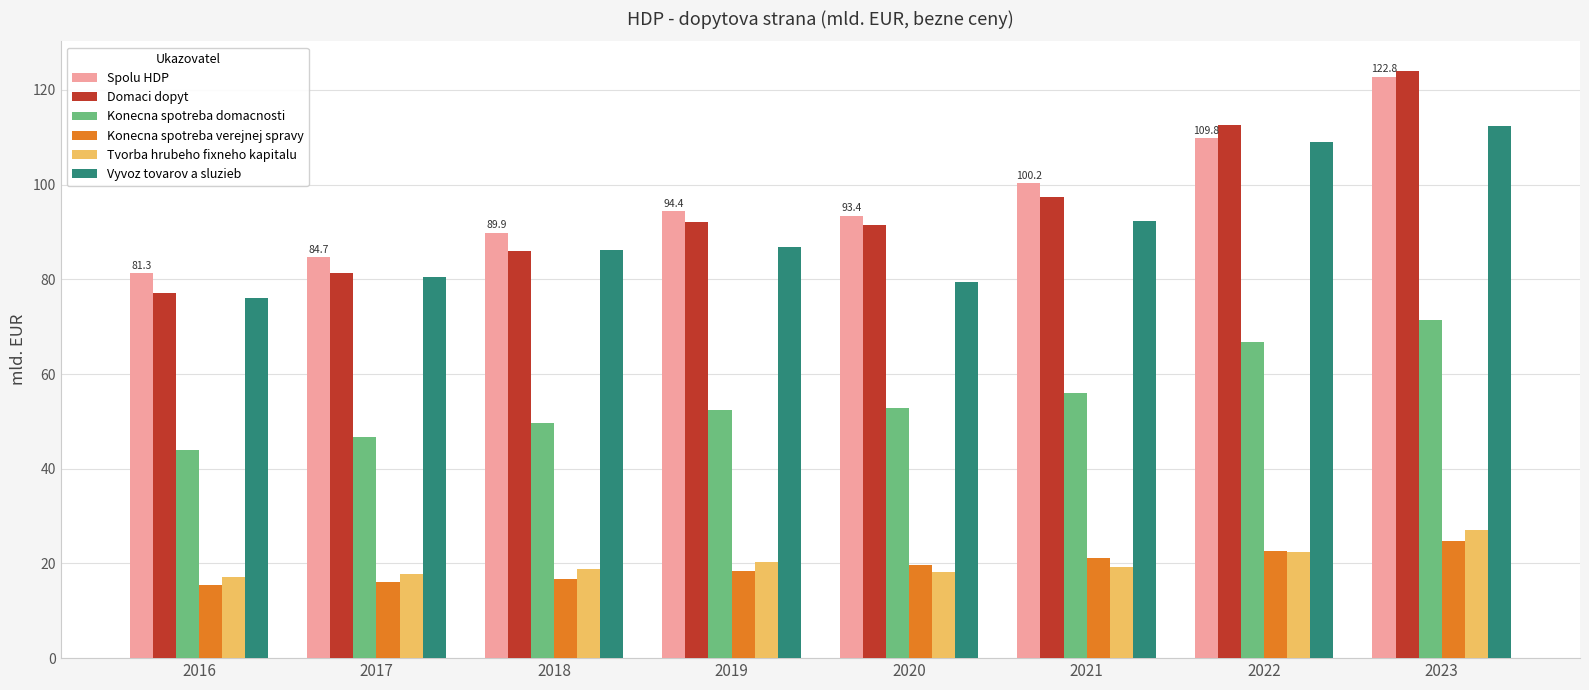

What is the average value of the Spolu HDP series?

97.1